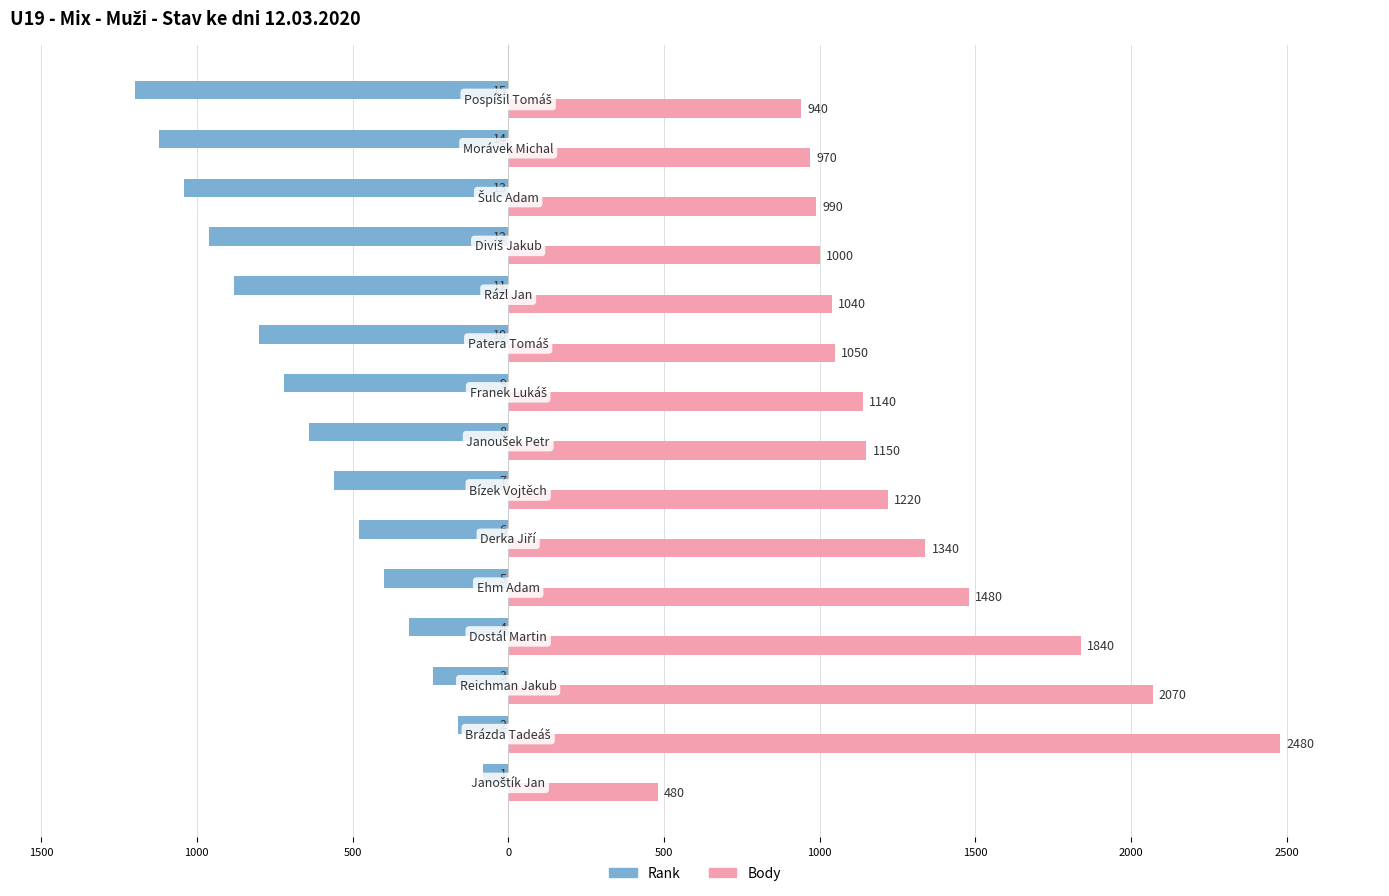

What is the value of the Rank bar at the 8th from the left?

-640